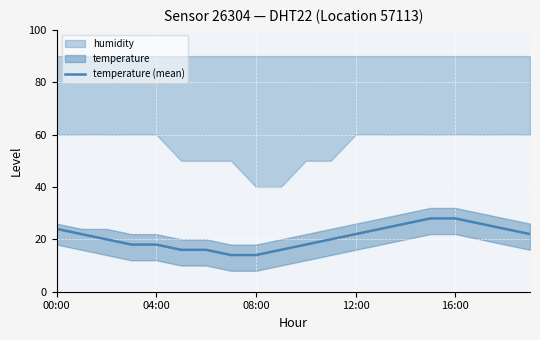

Is it true that temperature (mean) equals 18.0 at 04:00?

True